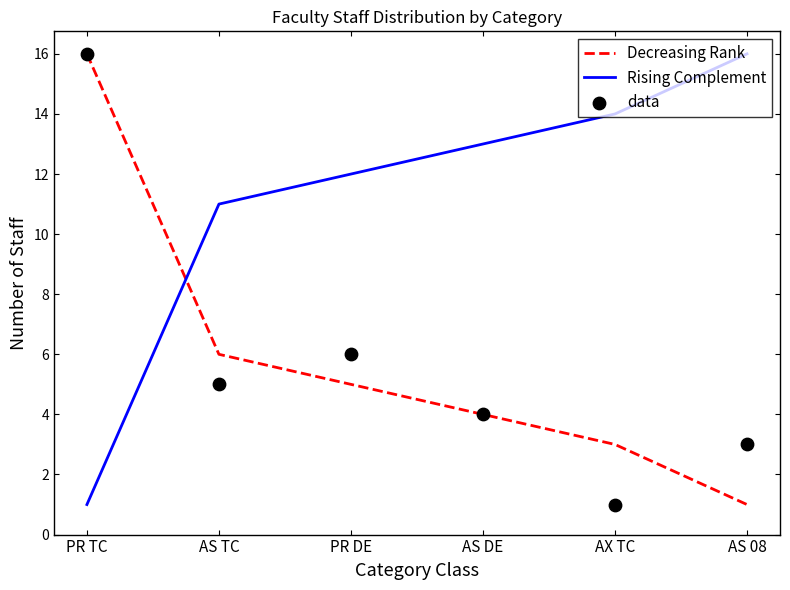

Which series reaches the maximum Y coordinate?

Decreasing Rank